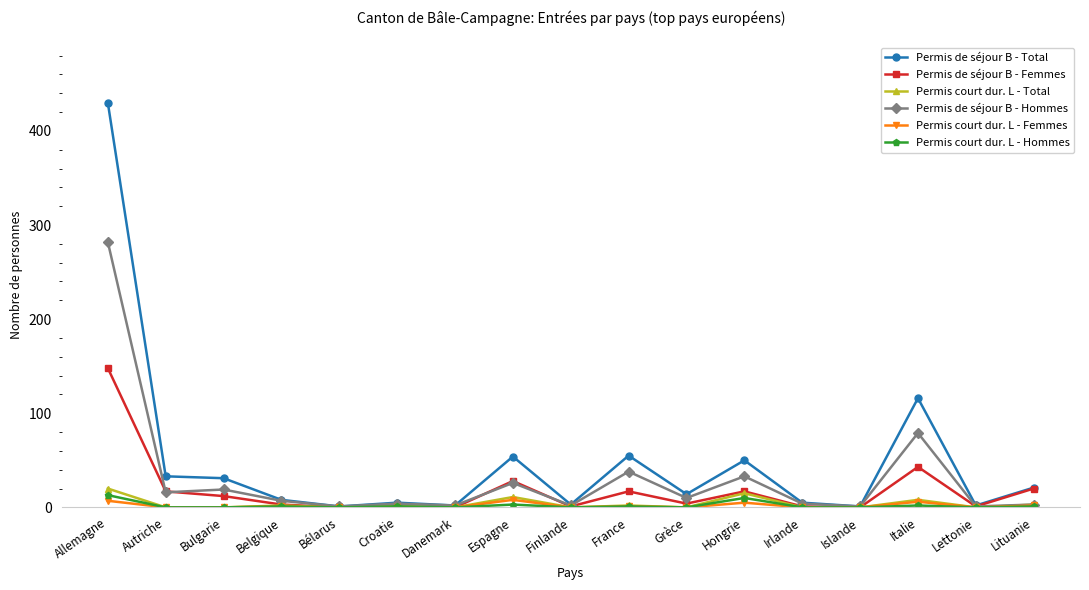

True or false: Permis de séjour B - Femmes has a value of 0 at Bélarus.

True